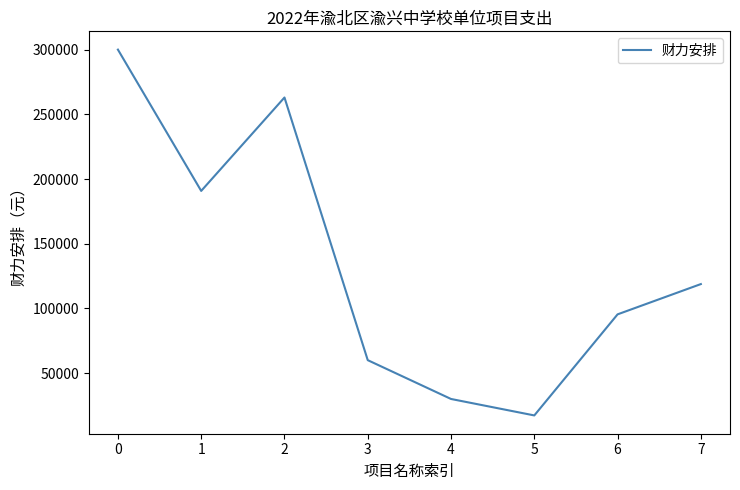

What is the smallest value displayed?

17280